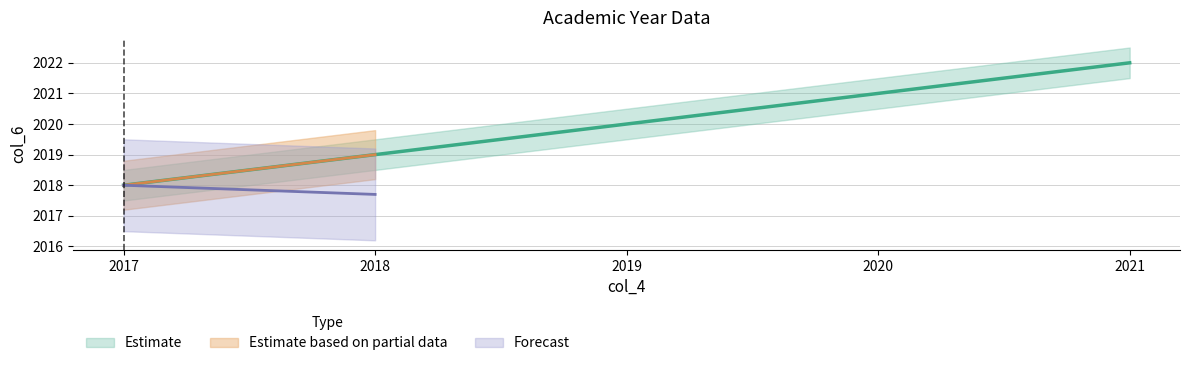

Rank the categories by value from highest to lowest.

2021, 2020, 2019, 2018, 2017